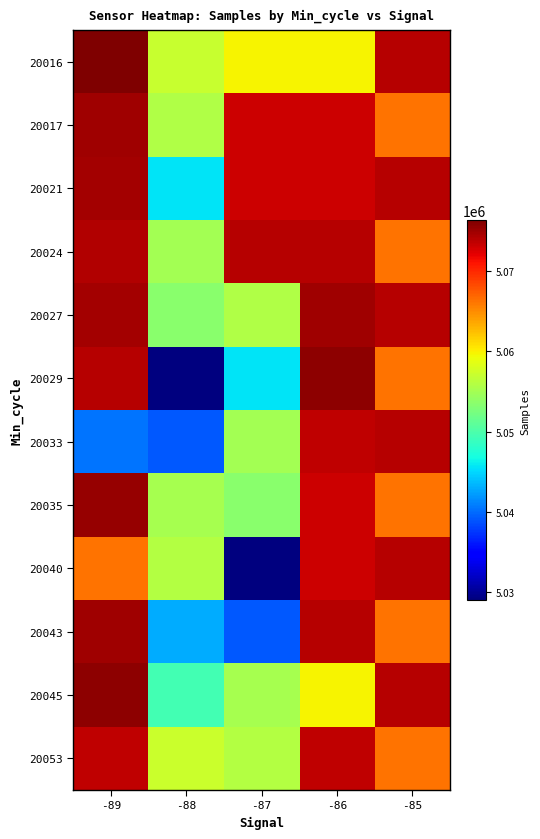

Reading left to right, what are all the values shown in this chart?

20016: -89=5076296	-88=5056935	-87=5059783	-86=5059783	-85=5073941
20017: -89=5074914	-88=5055677	-87=5073150	-86=5073150	-85=5066197
20021: -89=5074793	-88=5045574	-87=5073120	-86=5073120	-85=5073941
20024: -89=5074130	-88=5054958	-87=5073941	-86=5073941	-85=5066197
20027: -89=5074819	-88=5053503	-87=5055677	-86=5074942	-85=5073941
20029: -89=5073973	-88=5029052	-87=5045574	-86=5075687	-85=5066197
20033: -89=5040396	-88=5039024	-87=5054958	-86=5073682	-85=5073941
20035: -89=5075344	-88=5055134	-87=5053503	-86=5073150	-85=5066197
20040: -89=5066197	-88=5055881	-87=5029052	-86=5073120	-85=5073941
20043: -89=5074942	-88=5043045	-87=5039024	-86=5073941	-85=5066197
20045: -89=5075687	-88=5049485	-87=5055134	-86=5059783	-85=5073941
20053: -89=5073682	-88=5057174	-87=5055881	-86=5073682	-85=5066197